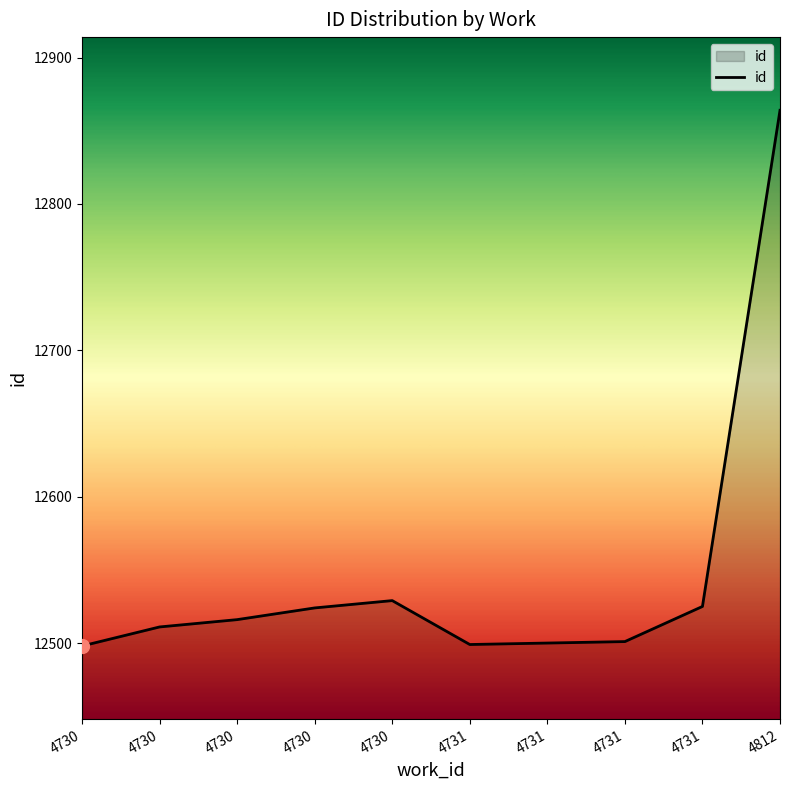

Does the chart have visible grid lines?

No